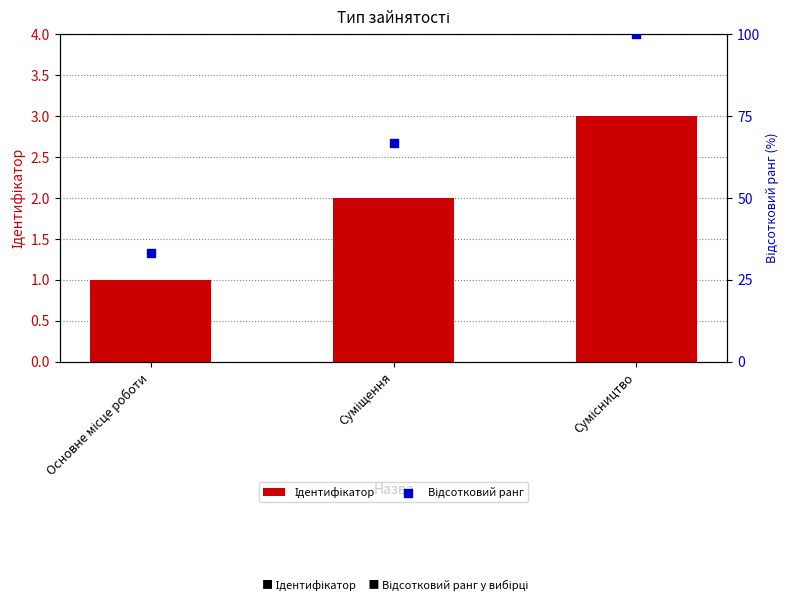

What is the total value across all series at Суміщення?

68.7